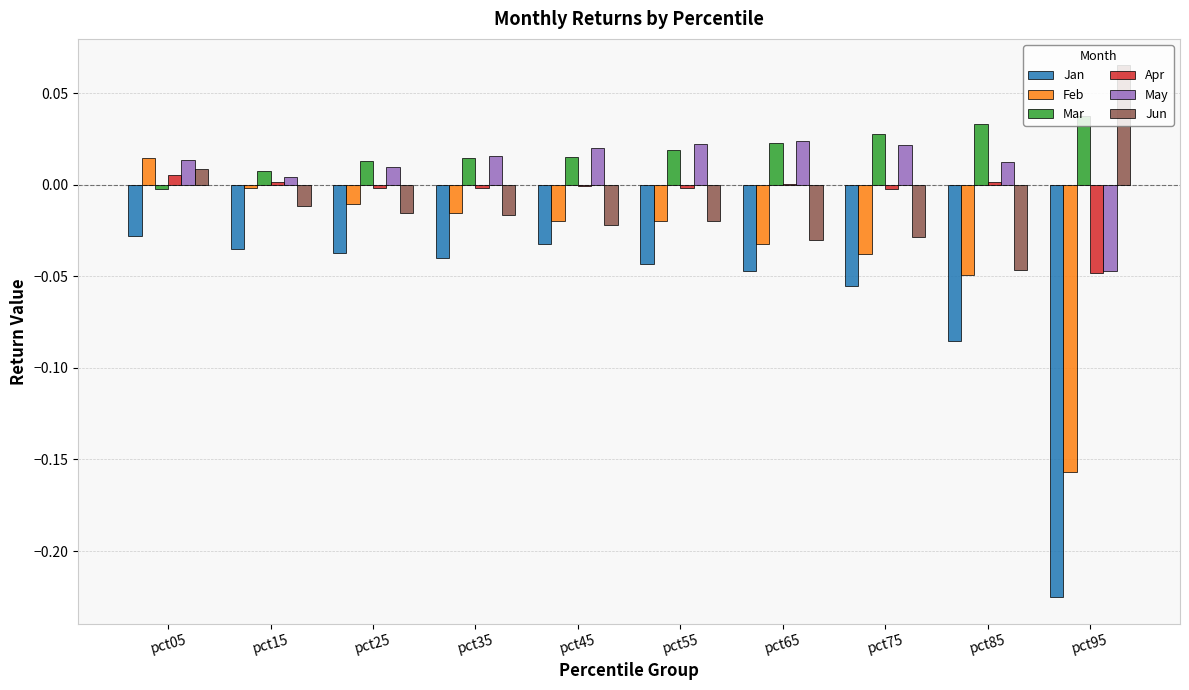

At which category does the chart reach its peak across all series?

pct95